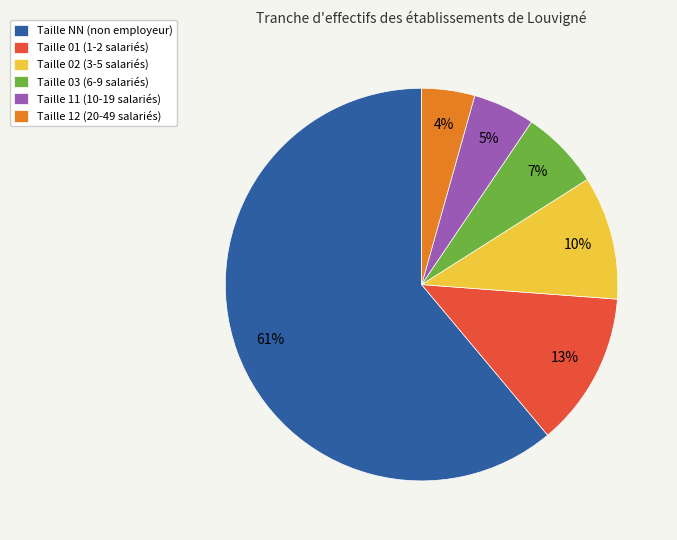

Do Taille 03 (6-9 salariés) and Taille 12 (20-49 salariés) together represent more than half of the pie?

No